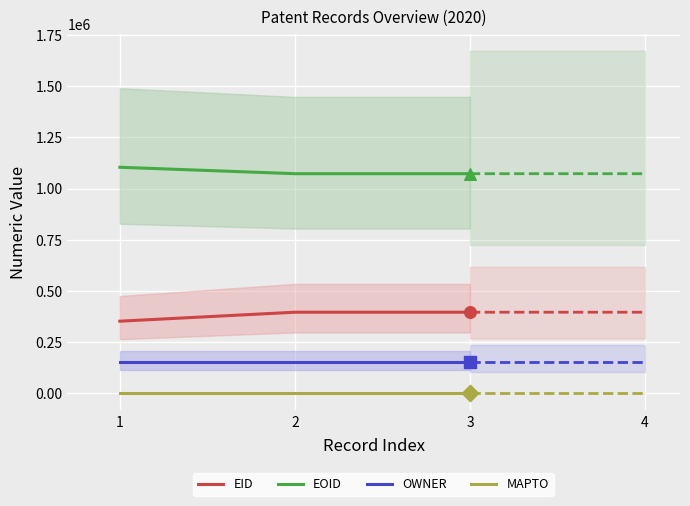

At which category is the sum across all series the highest?

3